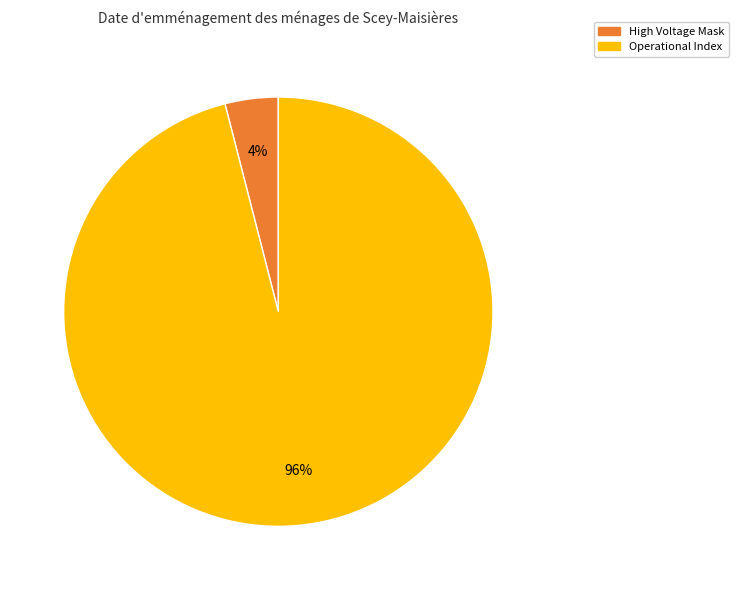

Is there any slice that represents more than half of the pie?

Yes